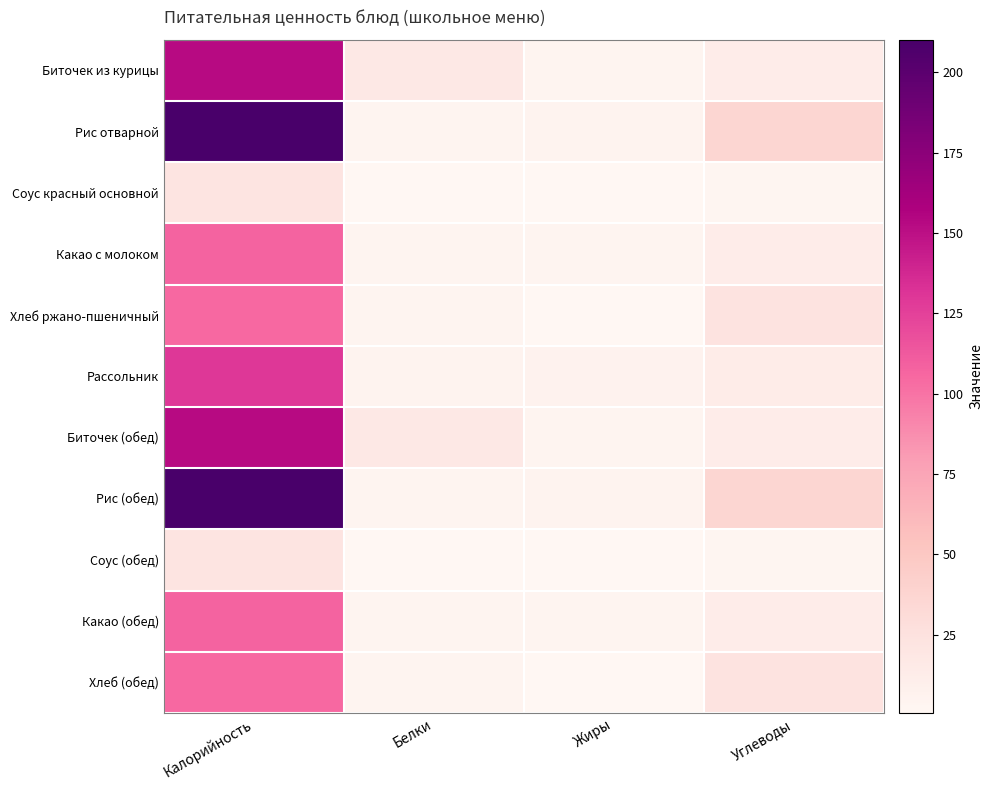

What is the smallest value displayed?

0.6